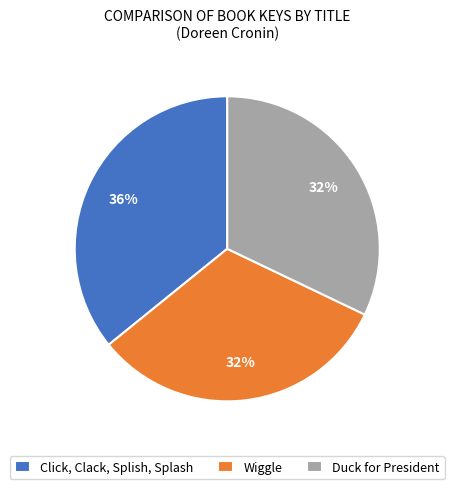

Is it true that Duck for President is 41% of the pie?

False